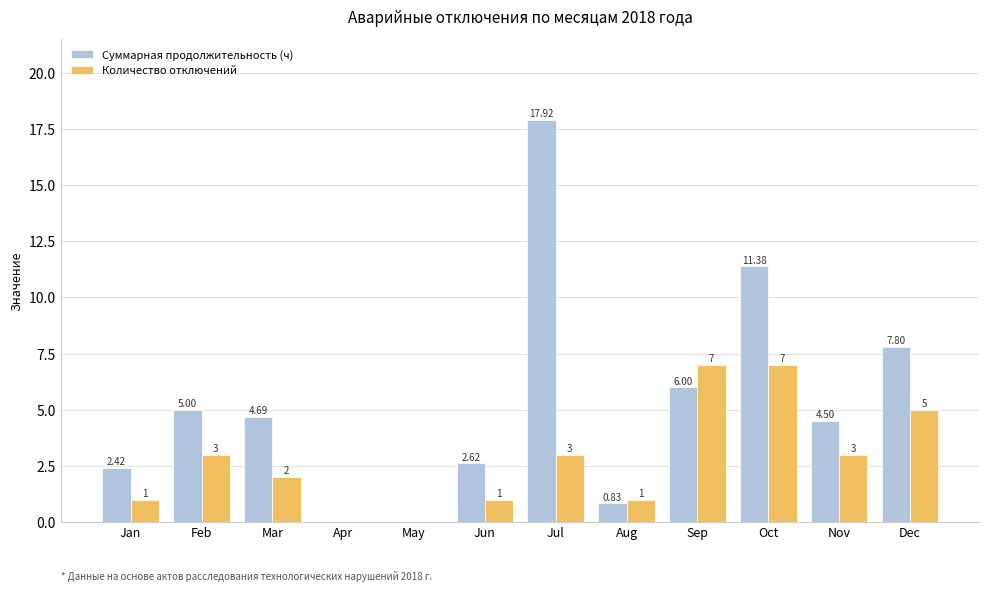

How many values in Количество отключений are above zero?

10